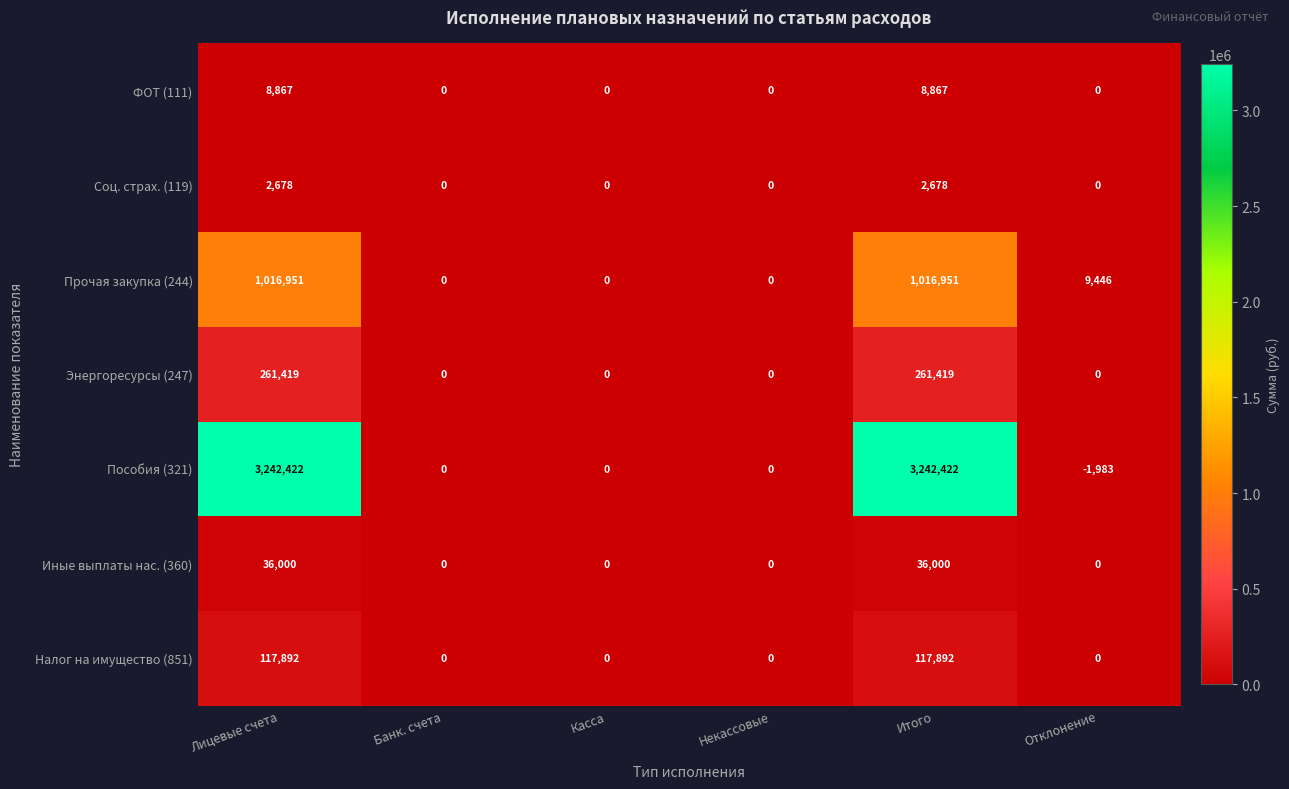

Which series has the widest spread of values?

Пособия (321)